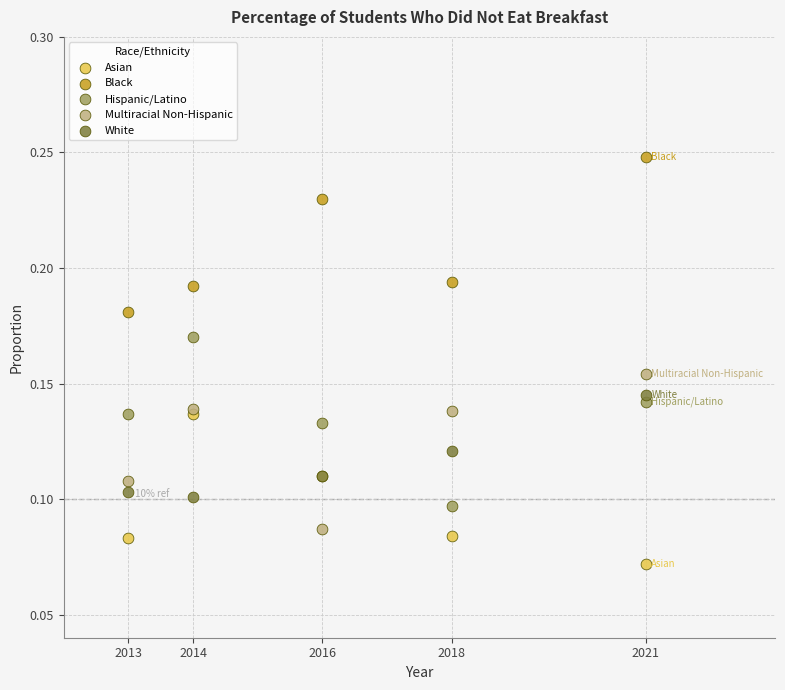

Which series reaches the maximum Y coordinate?

Black